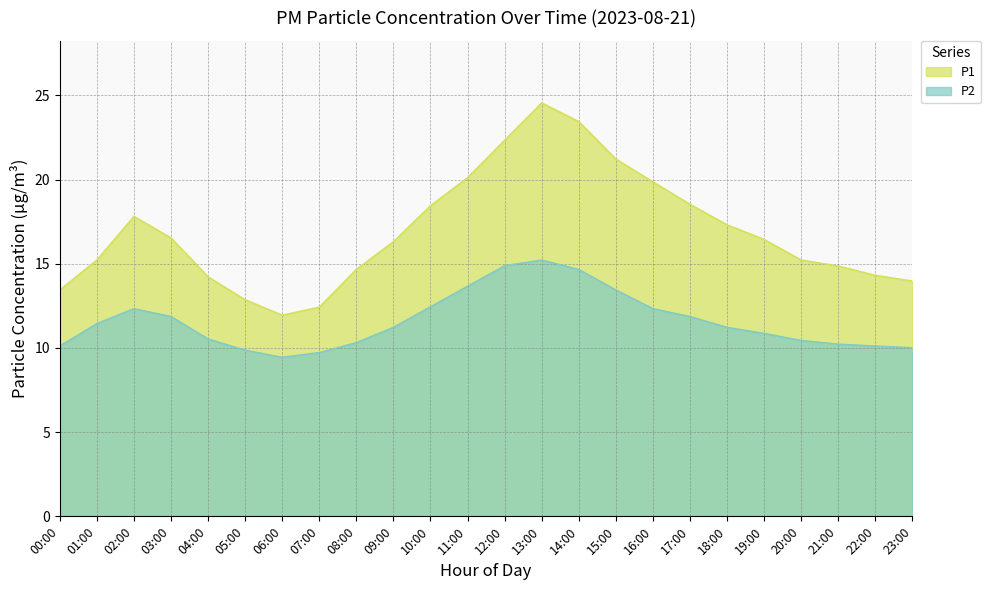

What is the maximum value shown in the chart?

24.6